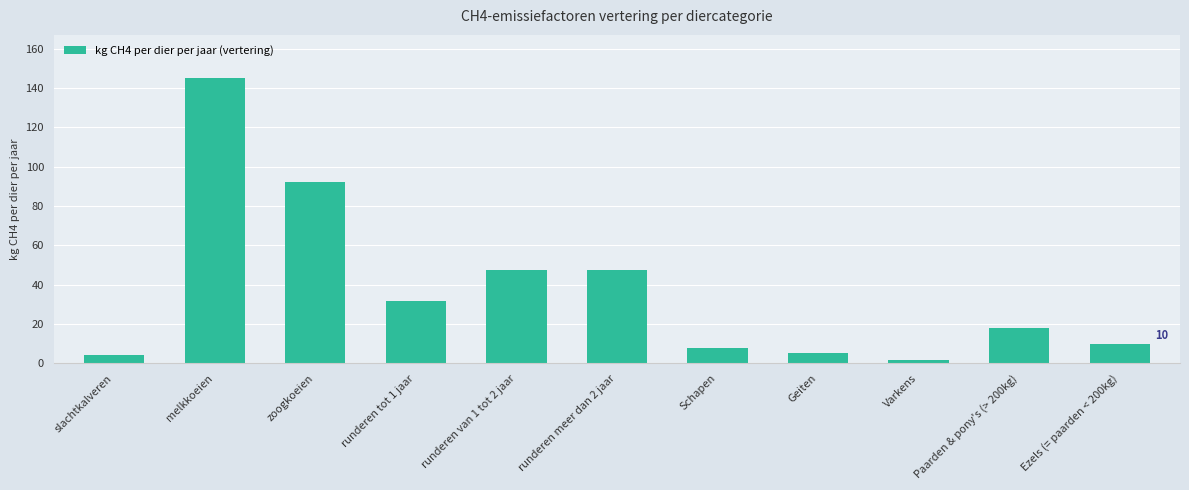

Approximately how many times larger is the value at zoogkoeien compared to Ezels (= paarden < 200kg)?

9.2